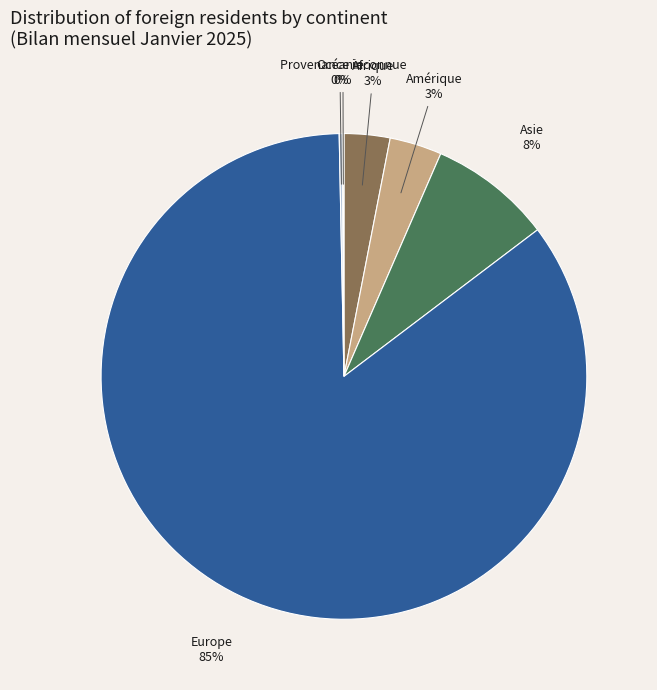

To the nearest percent, what is the average slice percentage?

17%